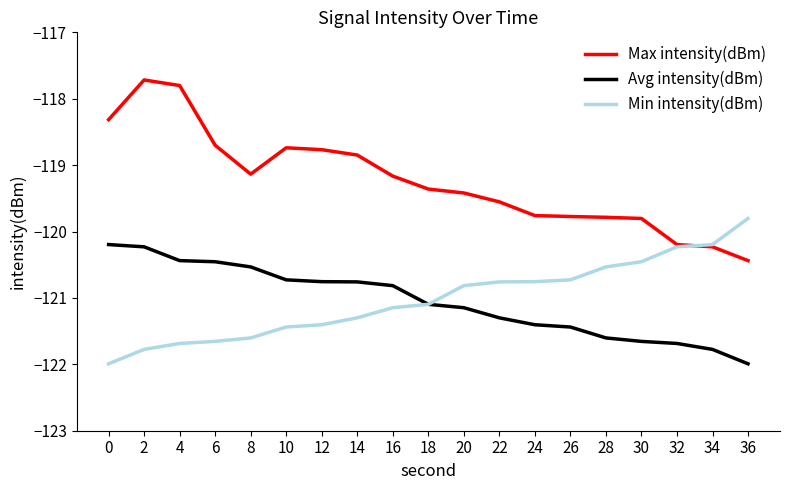

At 0, list the series in order from largest to smallest.

Max intensity(dBm), Avg intensity(dBm), Min intensity(dBm)